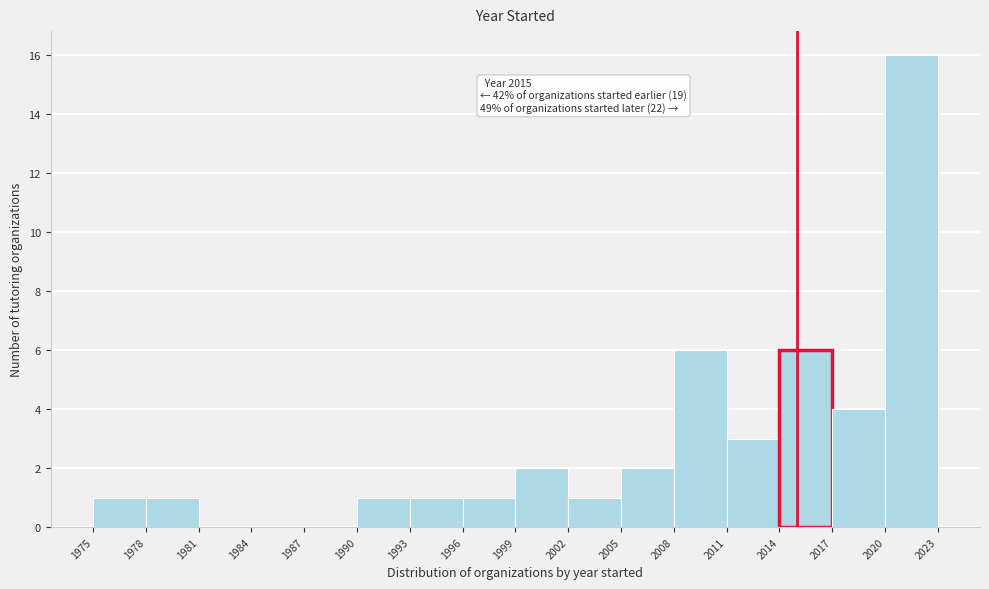

Over which range of the x-axis is the bar tallest?

2020 to 2023